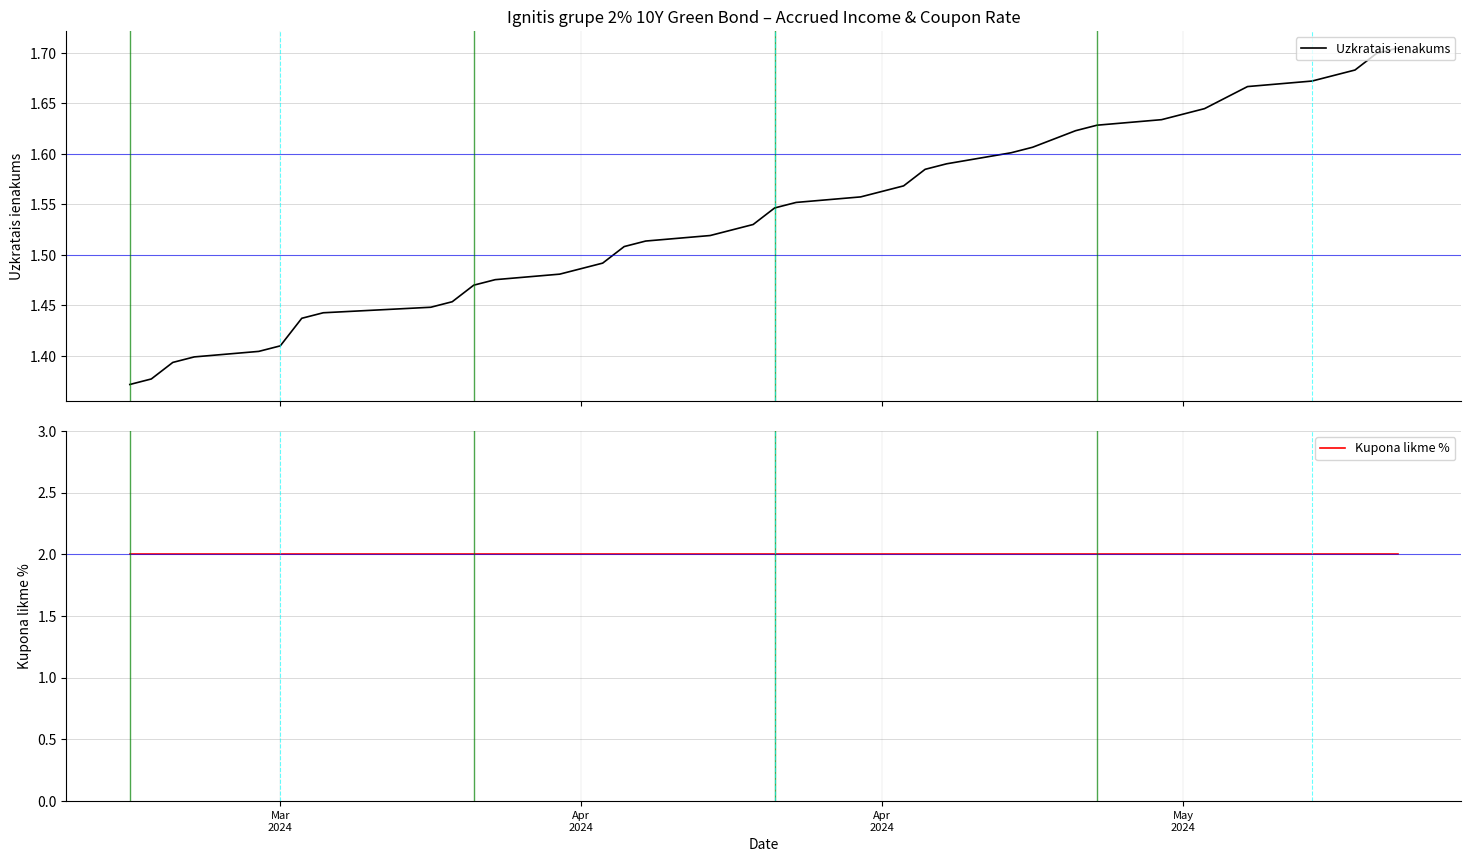

At how many categories does at least one series exceed 1?

40